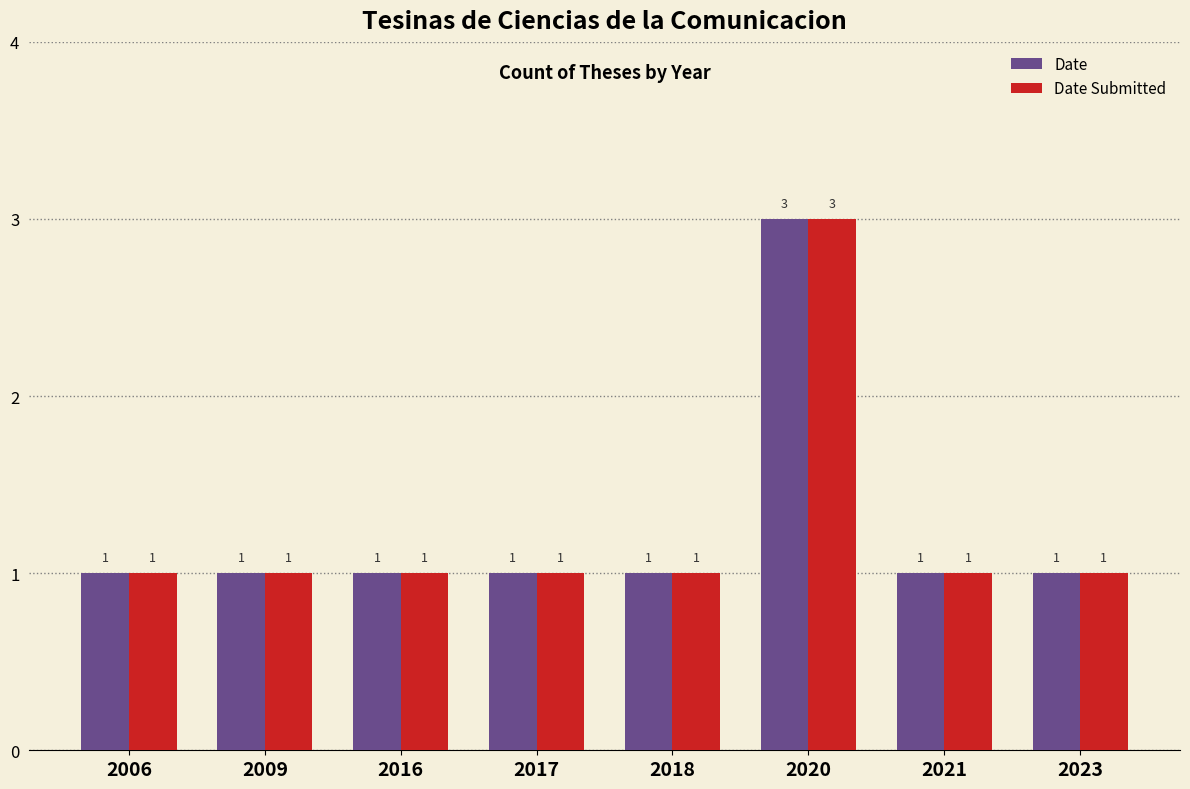

Reading left to right, list all the values displayed in this chart.

Date: 1	1	1	1	1	3	1	1
Date Submitted: 1	1	1	1	1	3	1	1